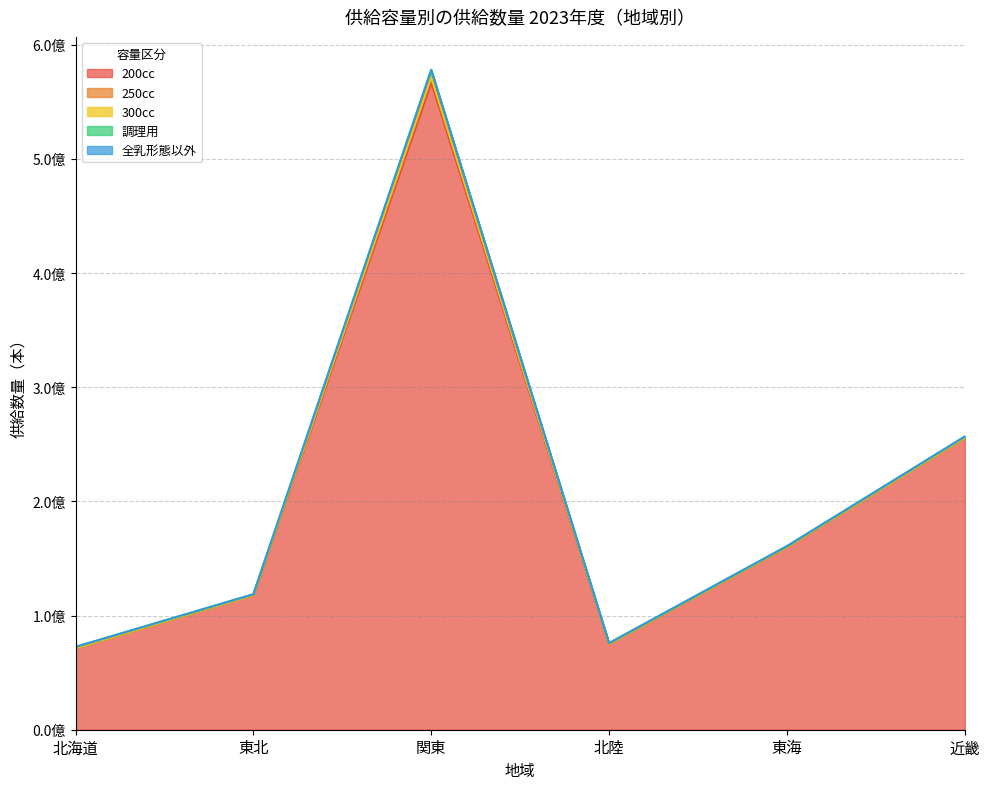

What position from the left is 東北?

2